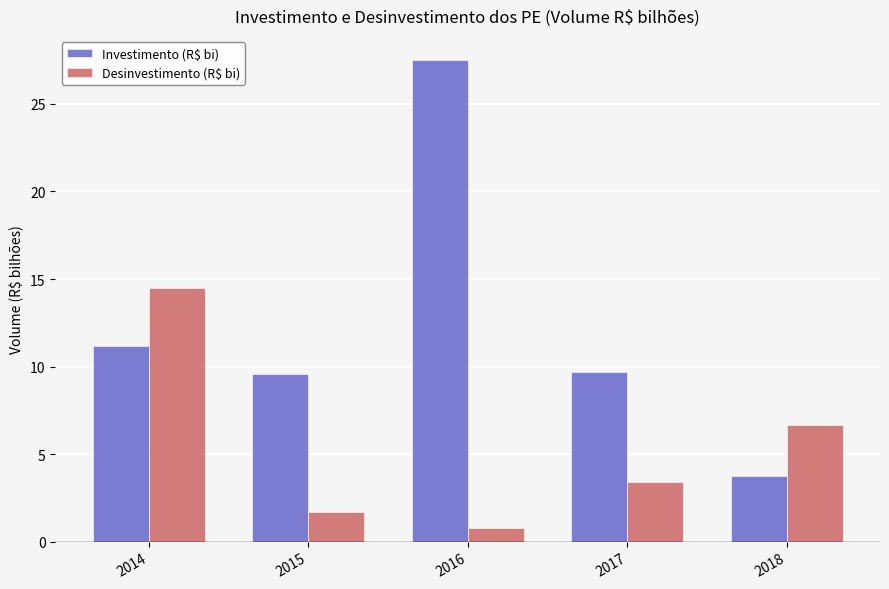

Is it true that Investimento (R$ bi) equals 27.5 at 2016?

True